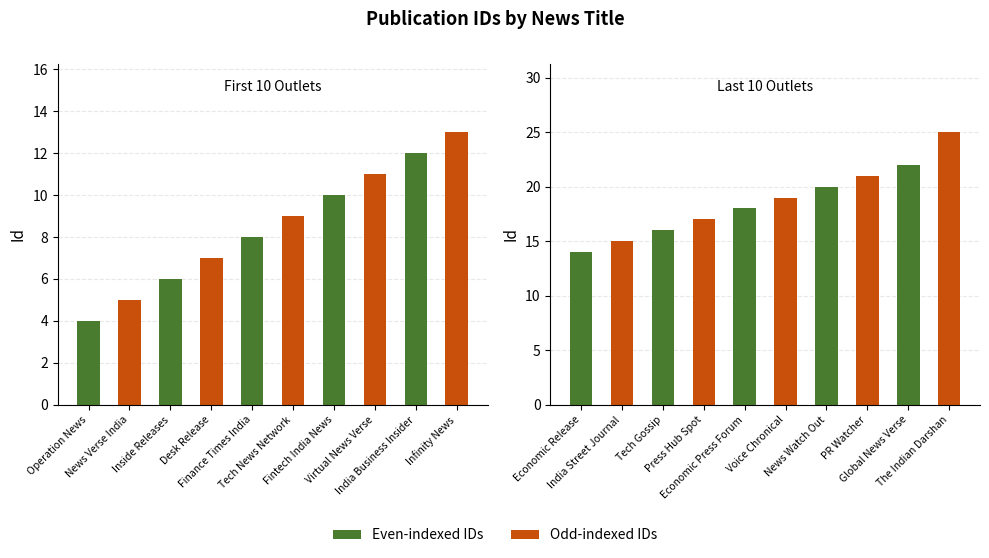

What is the maximum value shown in the chart?

25